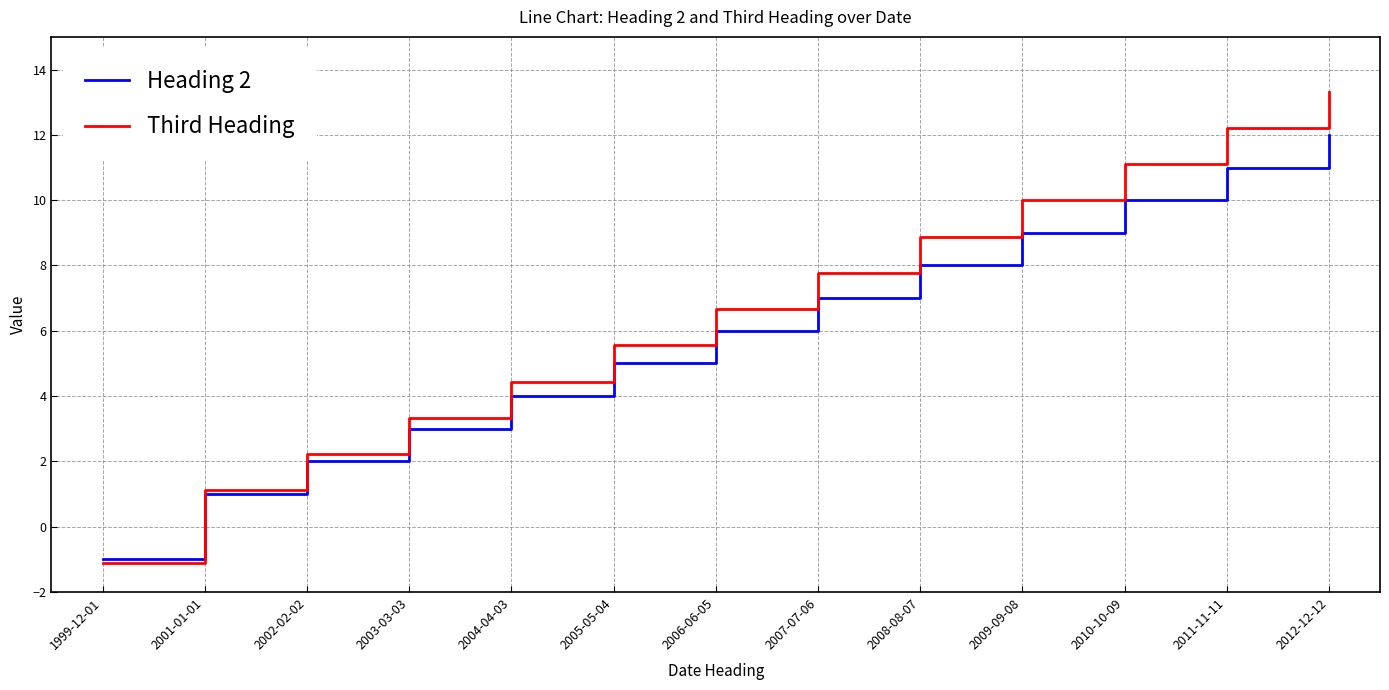

Which series has the largest total across all categories?

Third Heading